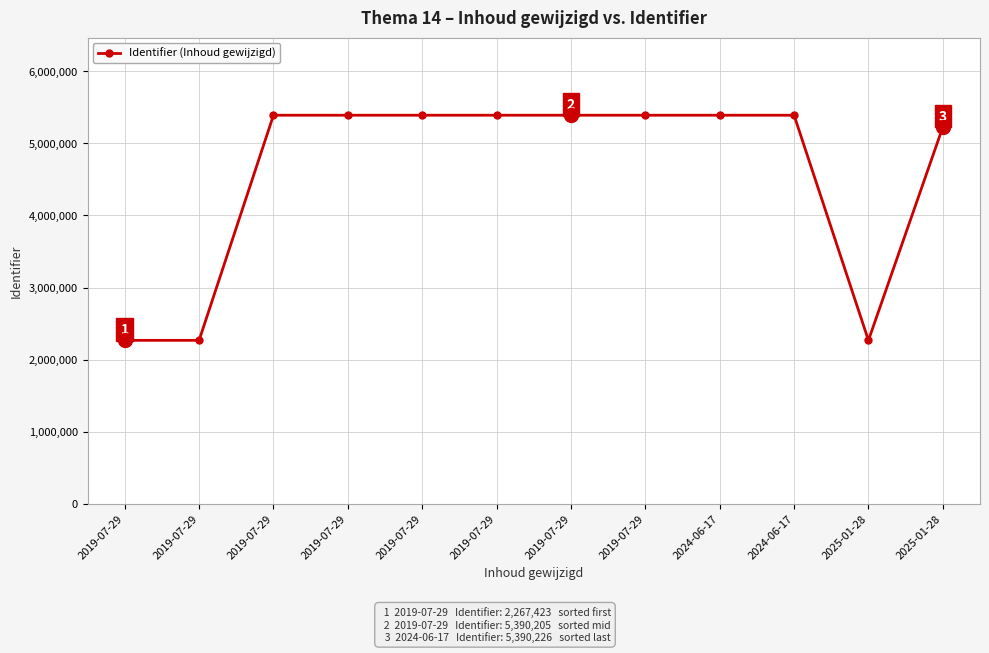

What is the minimum value shown in the chart?

2267423